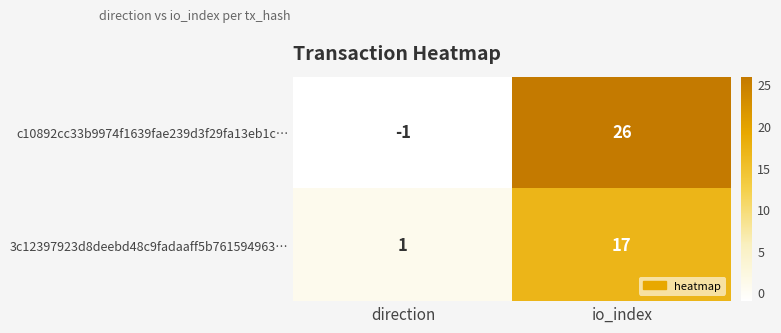

How many positive values does the c10892cc33b9974f1639fae239d3f29fa13eb1c… series have?

1